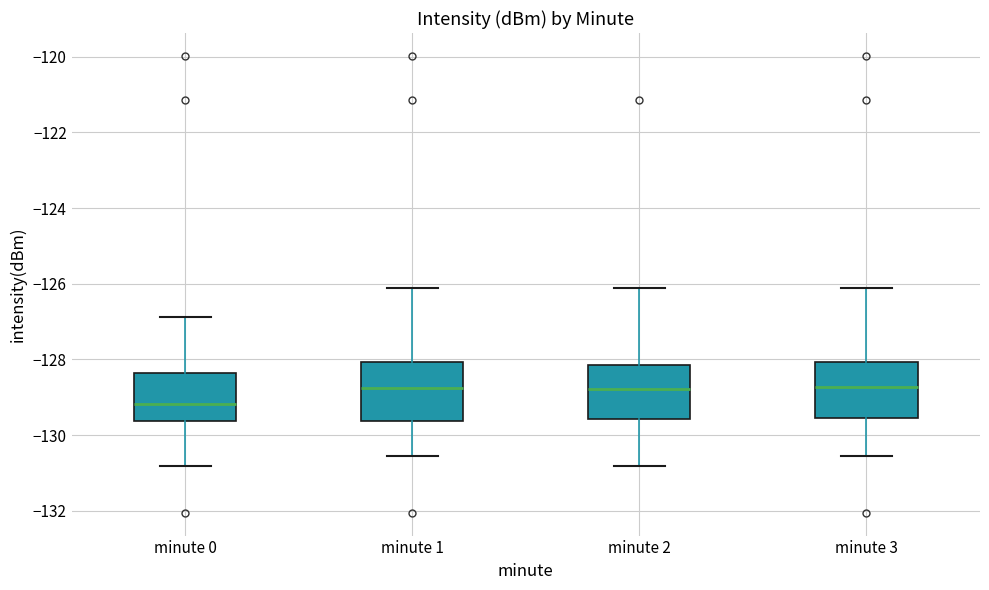

Reading left to right, transcribe this box plot: for each box, give where its median line is, the range the box spans, and where its two whiskers end, as read against the y-axis. The values are not printed on the chart, so give them approximately, as read against the axis.

minute 0: median -129.2, box -129.6 to -128.4, whiskers -130.8 to -126.8
minute 1: median -128.8, box -129.6 to -128.0, whiskers -130.6 to -126.2
minute 2: median -128.8, box -129.6 to -128.2, whiskers -130.8 to -126.2
minute 3: median -128.8, box -129.6 to -128.0, whiskers -130.6 to -126.2